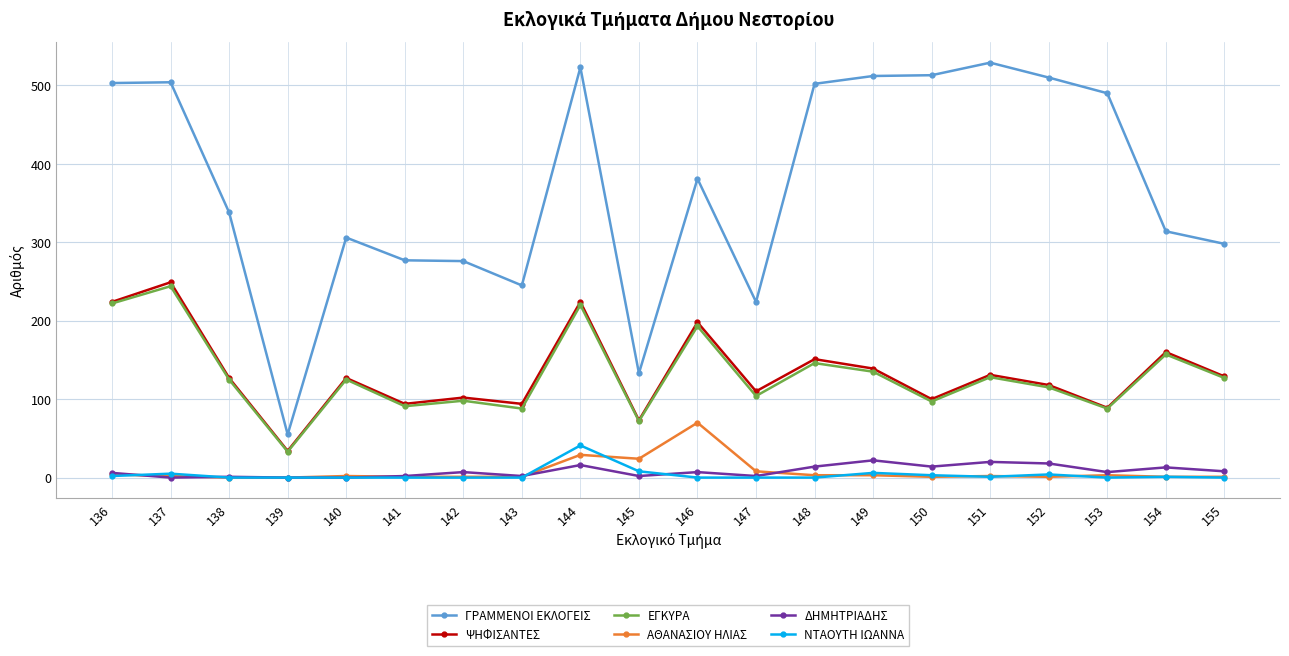

What is the average value of the ΕΓΚΥΡΑ series?

130